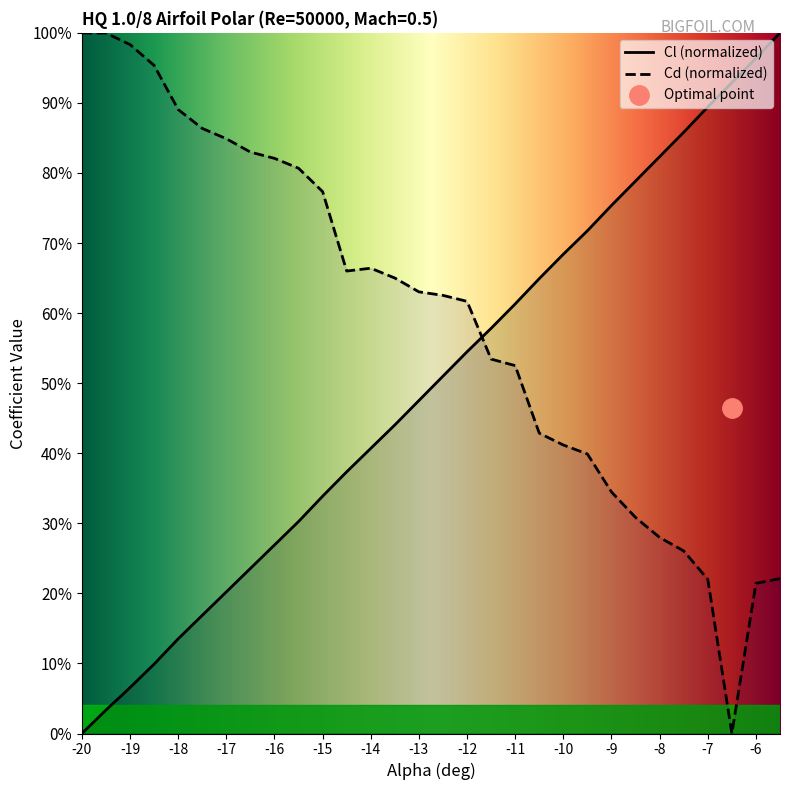

What position from the right is -10?

10